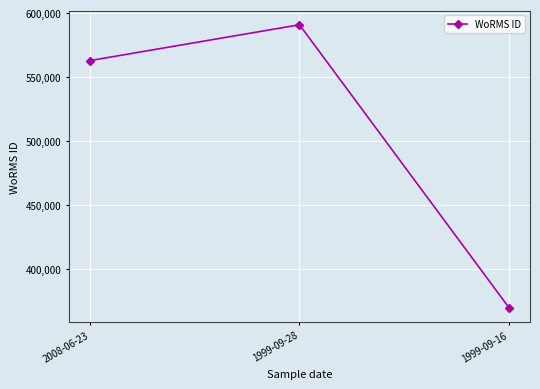

How many data points are less than 562852?

1